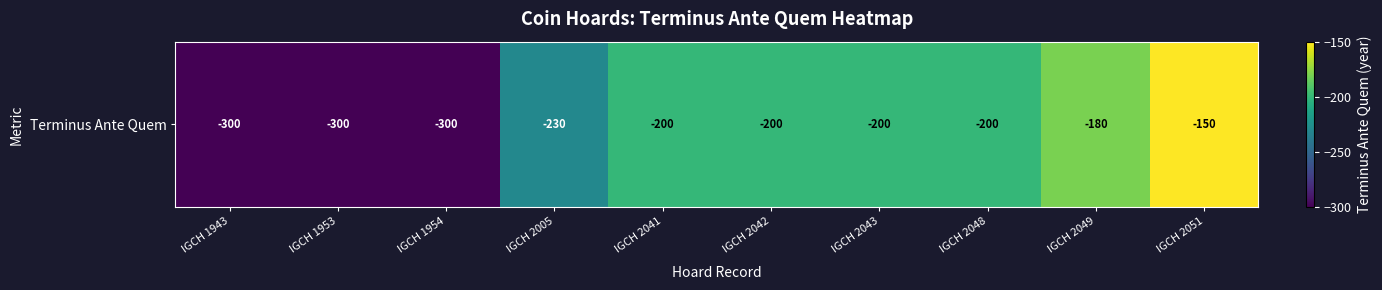

What is the approximate value at IGCH 1953, to the nearest 5?

-300